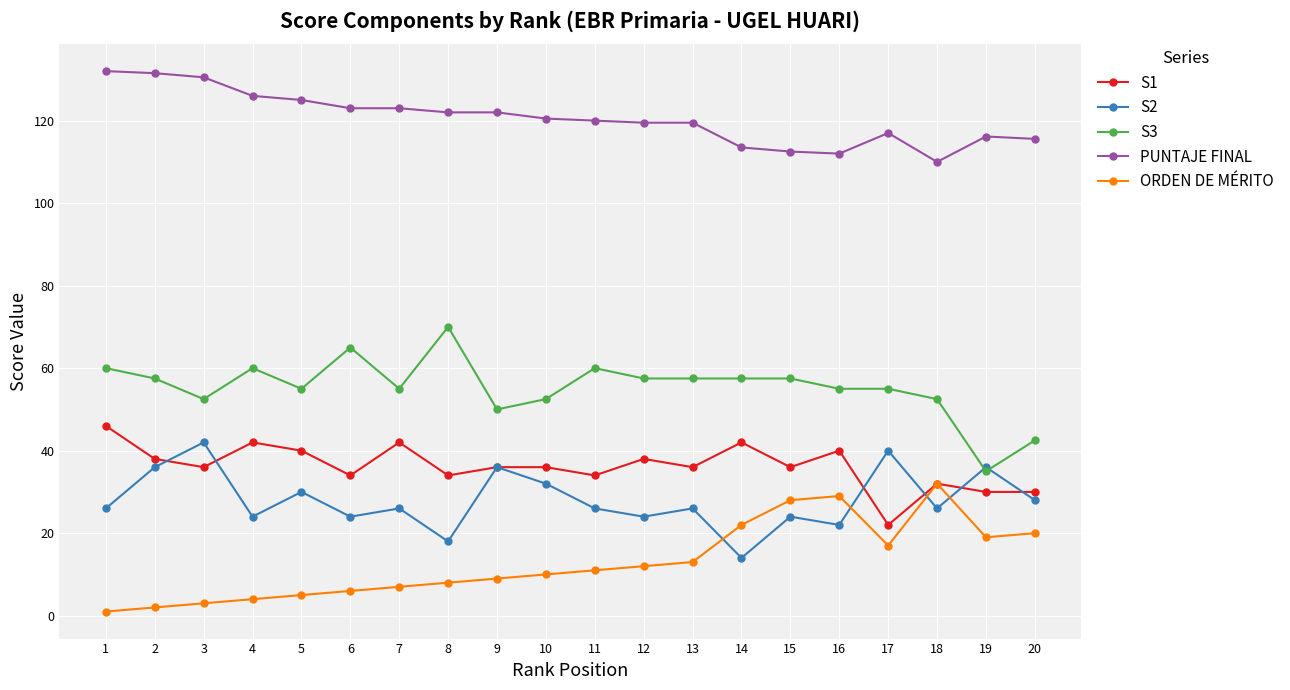

What is the sum of the S1 values at 16 and 5?

80.0